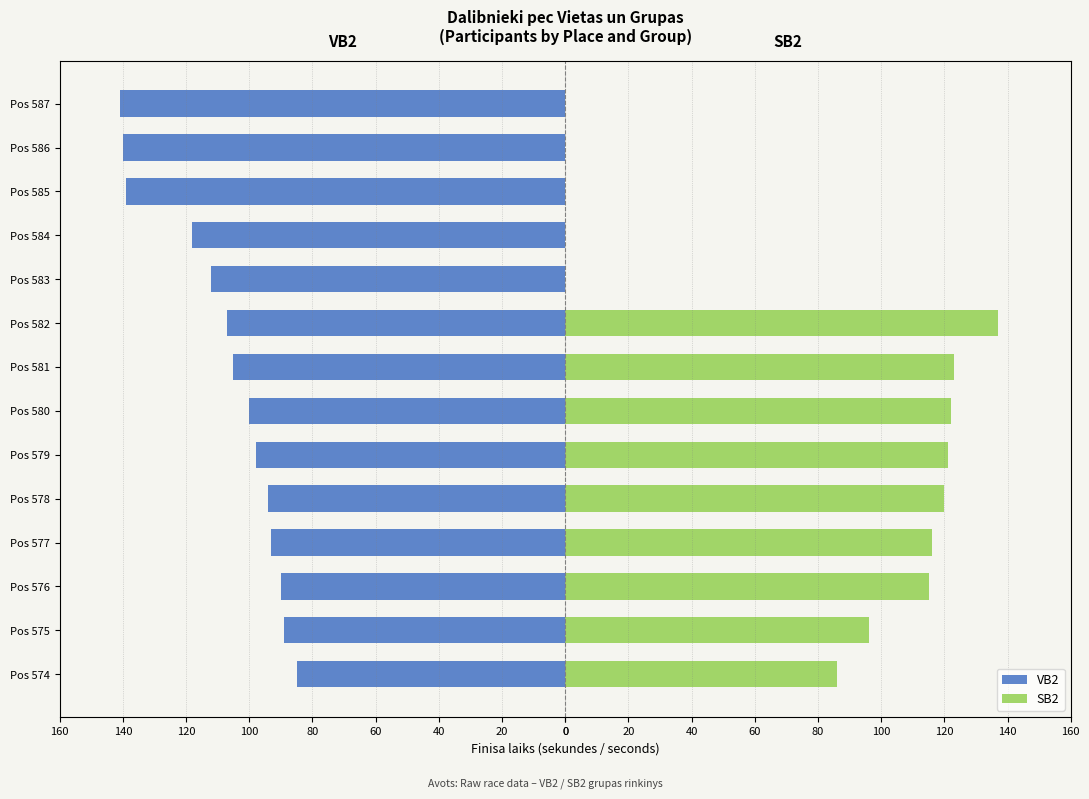

Reading left to right, transcribe all the data shown in this chart.

VB2: -85	-89	-90	-93	-94	-98	-100	-105	-107	-112	-118	-139	-140	-141
SB2: 86	96	115	116	120	121	122	123	137	0	0	0	0	0